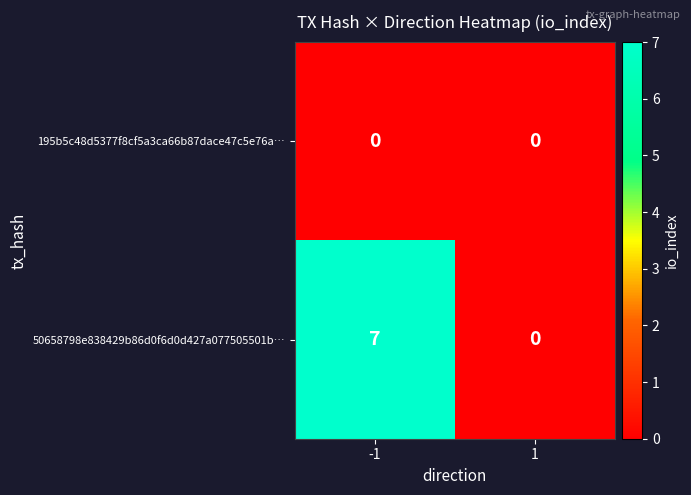

What is the greatest value displayed?

7